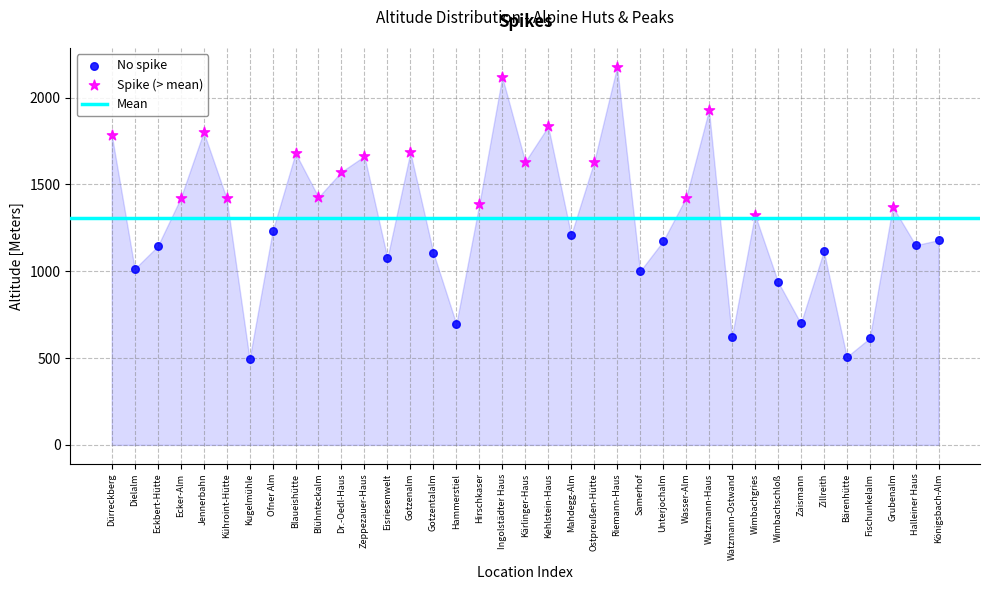

Which series reaches the minimum Y coordinate?

No spike